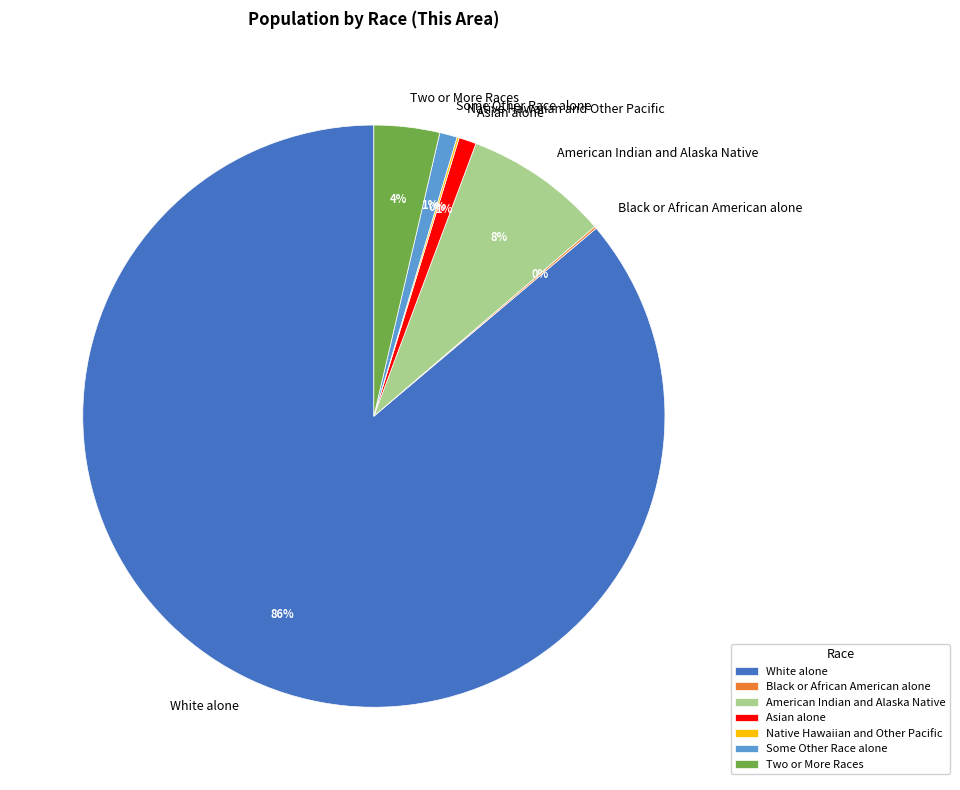

What is the largest slice in the pie chart?

White alone